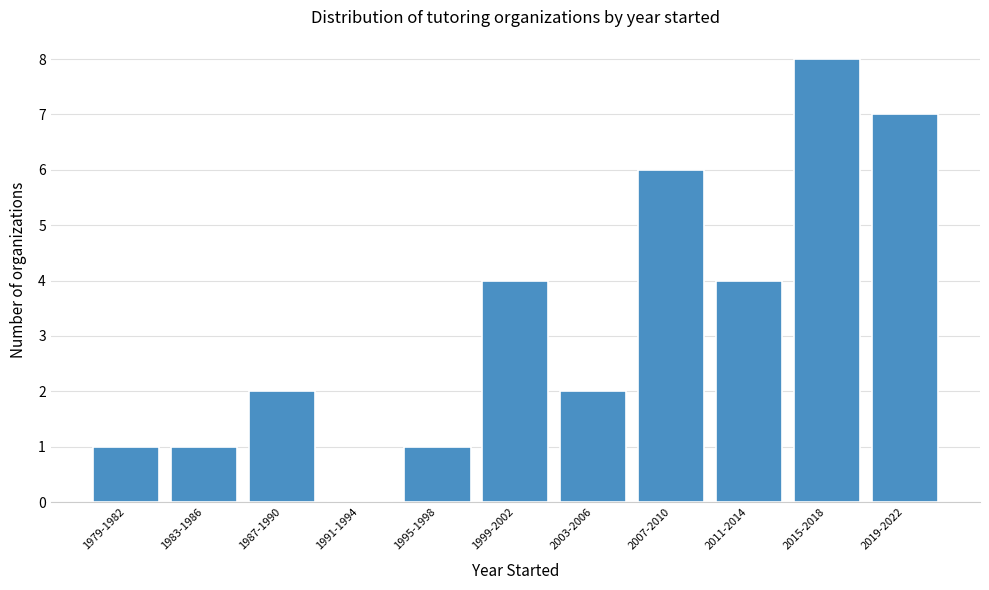

Reading right to left, what are all the values shown in this chart?

2019-2022=7	2015-2018=8	2011-2014=4	2007-2010=6	2003-2006=2	1999-2002=4	1995-1998=1	1991-1994=0	1987-1990=2	1983-1986=1	1979-1982=1